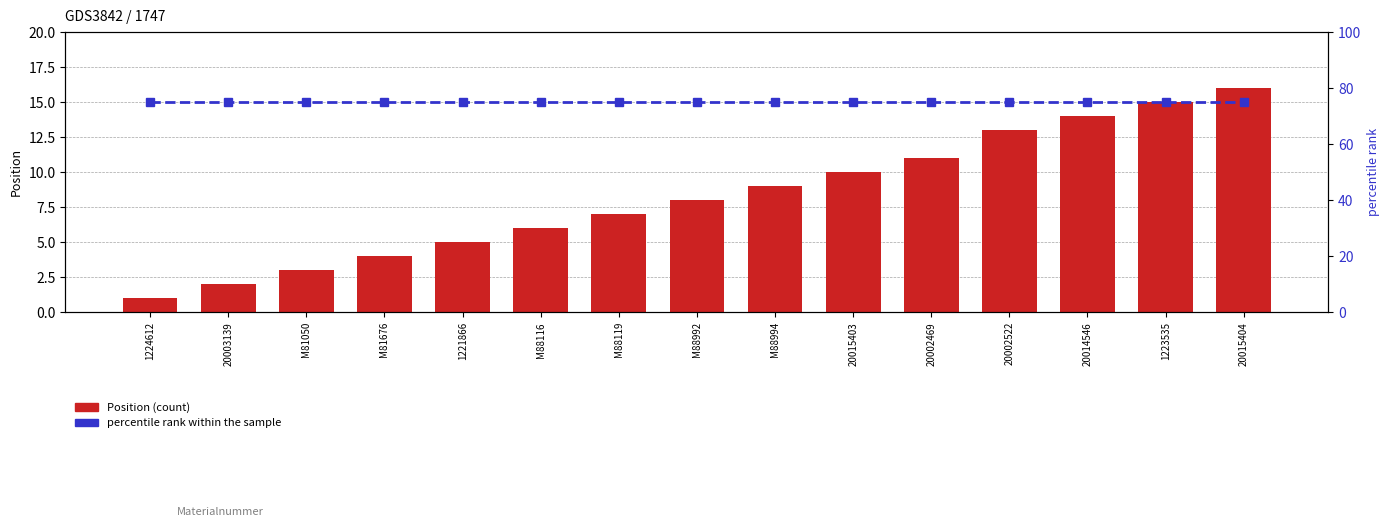

Reading left to right, transcribe all the data shown in this chart.

Position: 1224612=1	20003139=2	M81050=3	M81676=4	1221866=5	M88116=6	M88119=7	M88992=8	M88994=9	20015403=10	20002469=11	20002522=13	20014546=14	1223535=15	20015404=16
percentile rank within the sample: 1224612=75	20003139=75	M81050=75	M81676=75	1221866=75	M88116=75	M88119=75	M88992=75	M88994=75	20015403=75	20002469=75	20002522=75	20014546=75	1223535=75	20015404=75